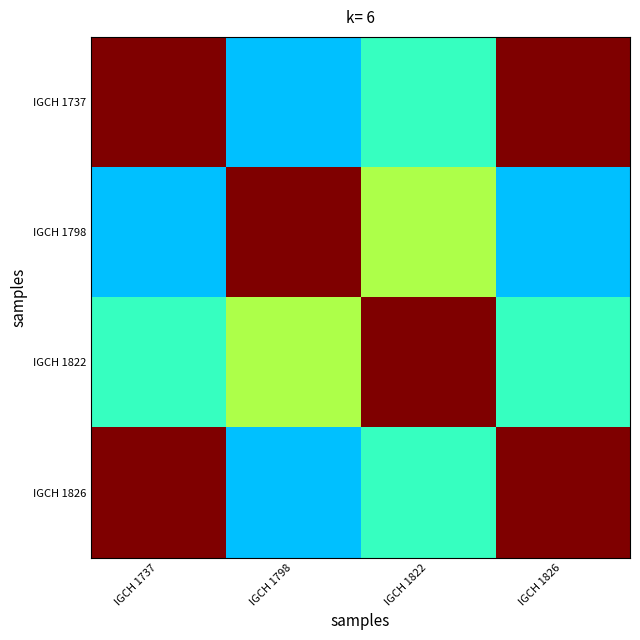

Reading left to right, what are all the values shown in this chart?

IGCH 1737: IGCH 1737=1.0	IGCH 1798=0.3	IGCH 1822=0.4	IGCH 1826=1.0
IGCH 1798: IGCH 1737=0.3	IGCH 1798=1.0	IGCH 1822=0.6	IGCH 1826=0.3
IGCH 1822: IGCH 1737=0.4	IGCH 1798=0.6	IGCH 1822=1.0	IGCH 1826=0.4
IGCH 1826: IGCH 1737=1.0	IGCH 1798=0.3	IGCH 1822=0.4	IGCH 1826=1.0